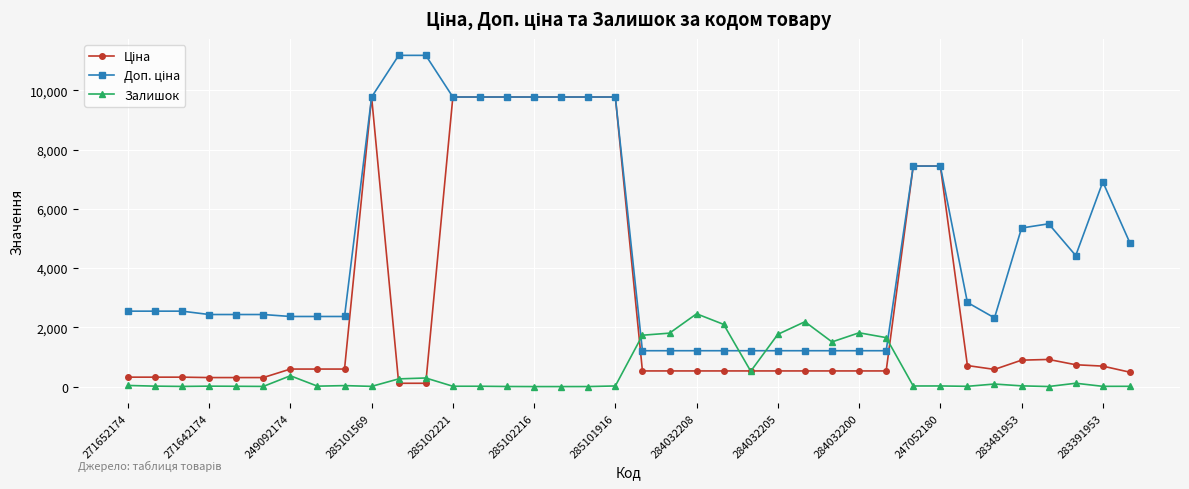

What is the maximum value shown in the chart?

11182.0